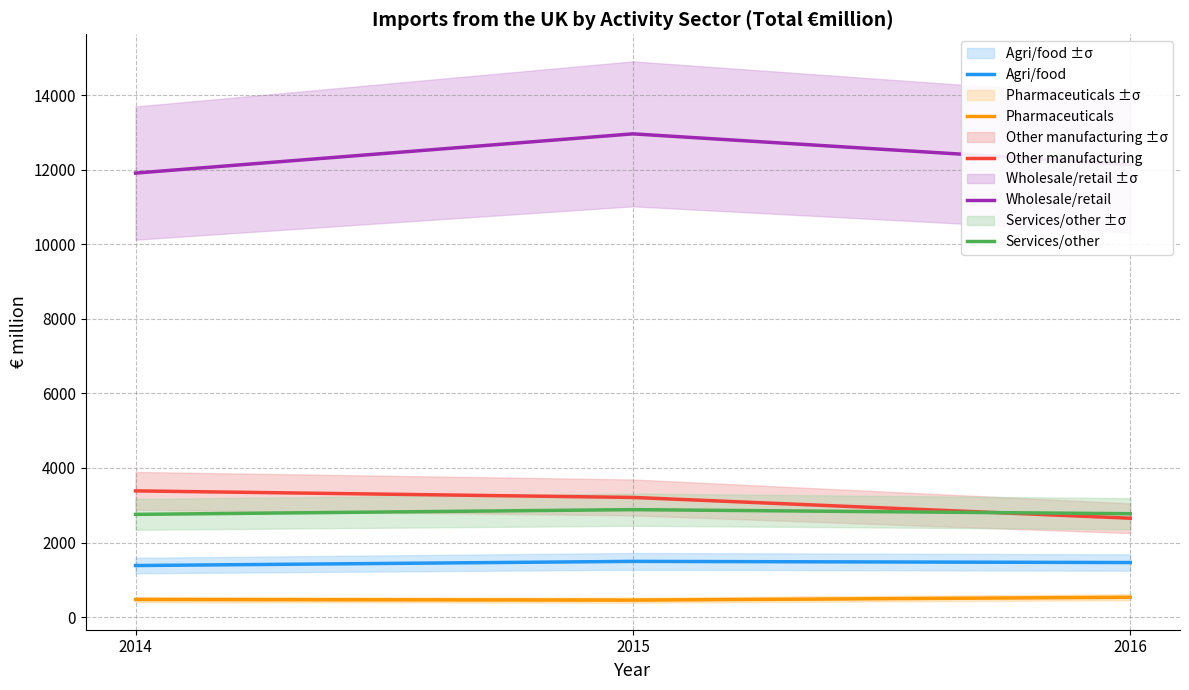

Does the chart have visible grid lines?

Yes